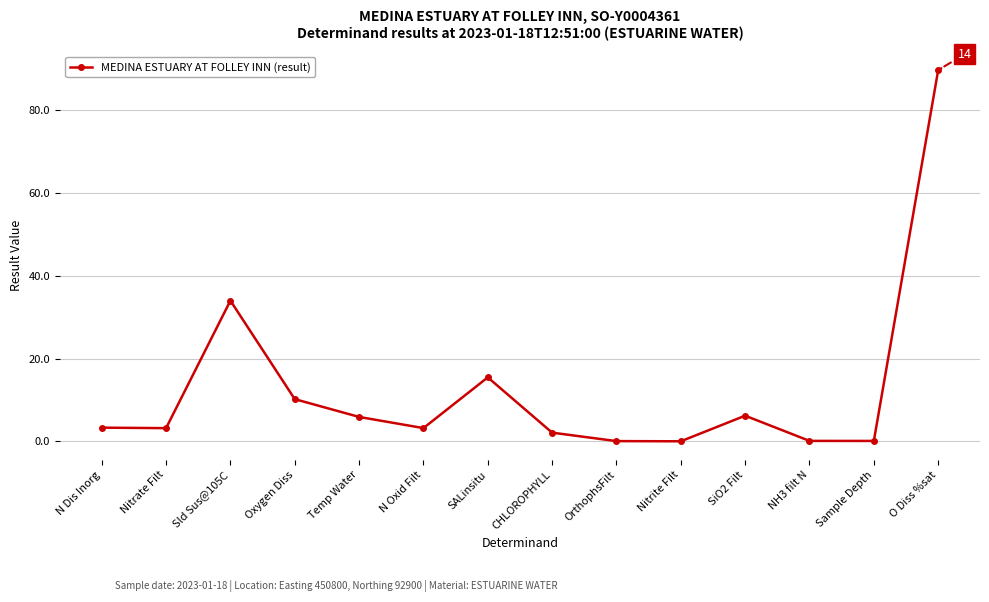

Does the chart have visible grid lines?

Yes